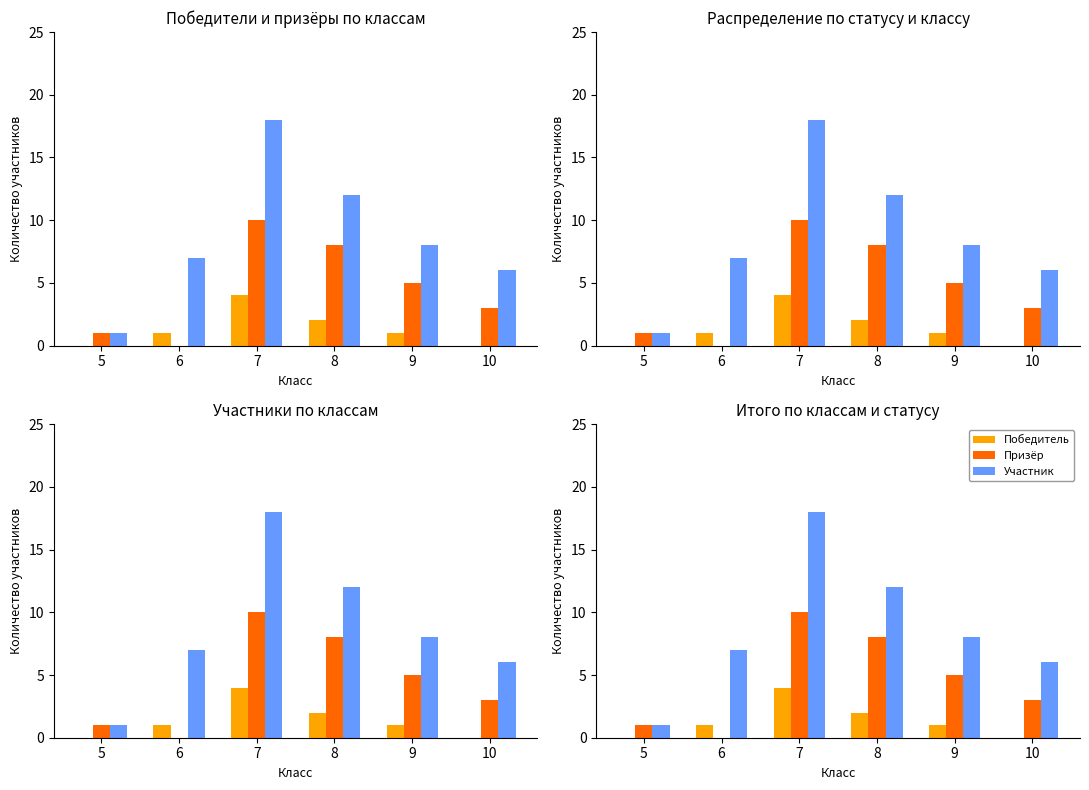

What are all the series names shown in the legend?

Победитель, Призёр, Участник